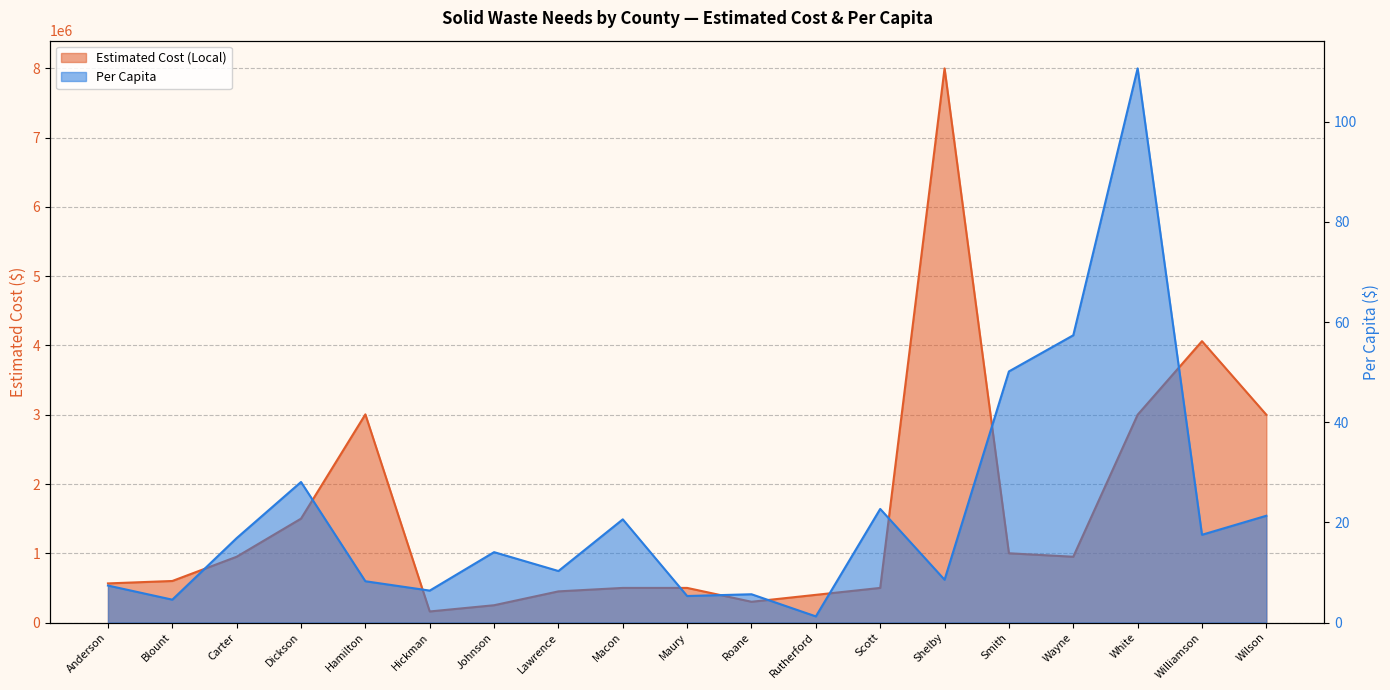

In Estimated Cost (Local), how many points are higher than both neighbors (excluding endpoints)?

3